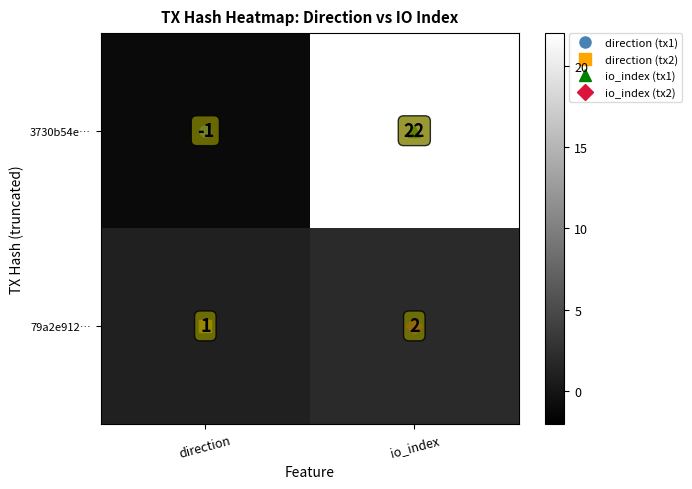

At which label is 79a2e912… closest to 1?

direction